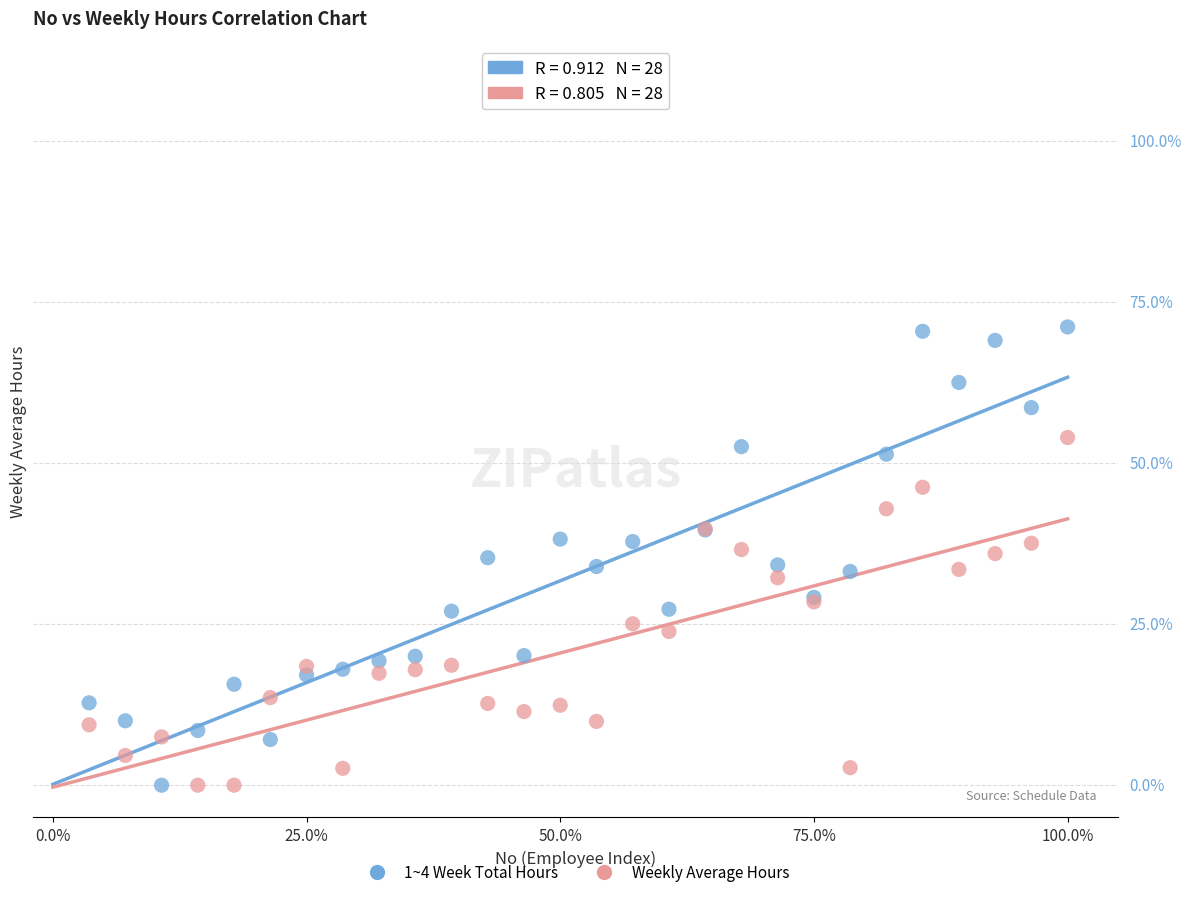

What are all the series names shown in the legend?

1~4 Week Total Hours, Weekly Average Hours